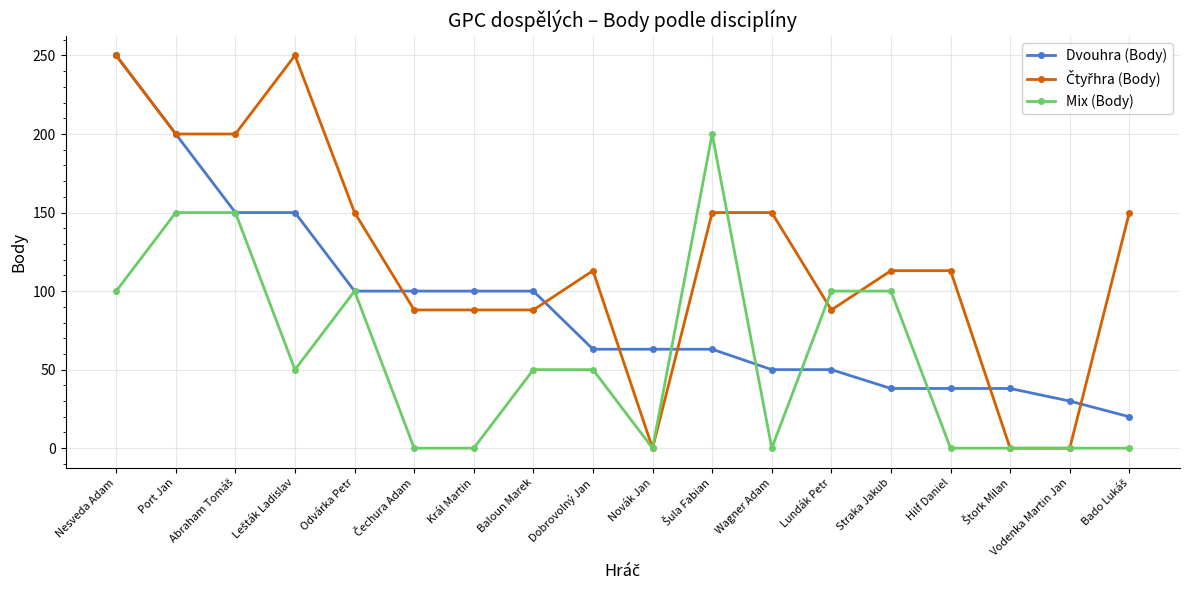

What is the spread (max minus min) of values at Hilf Daniel?

113